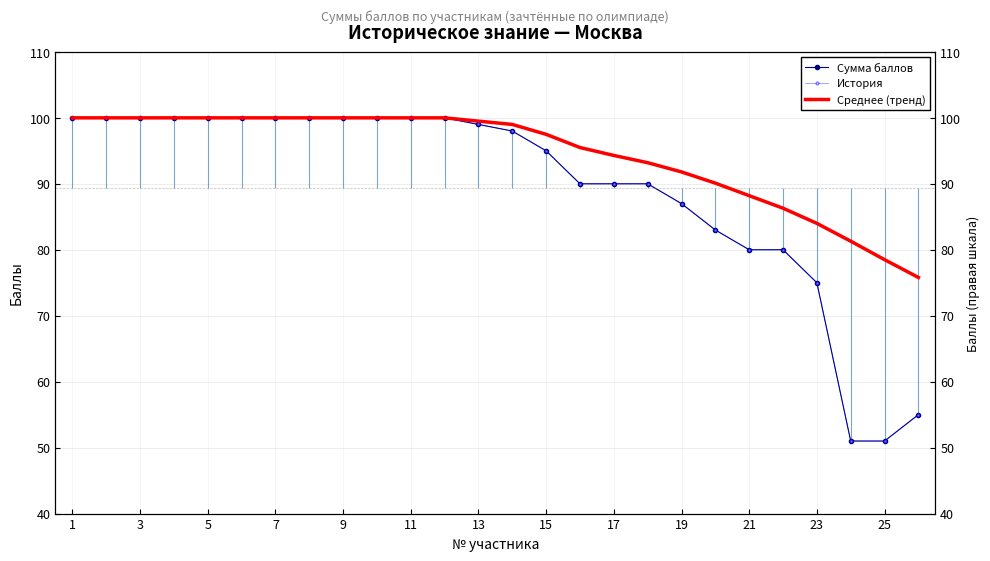

Which series has the widest spread of values?

Сумма баллов